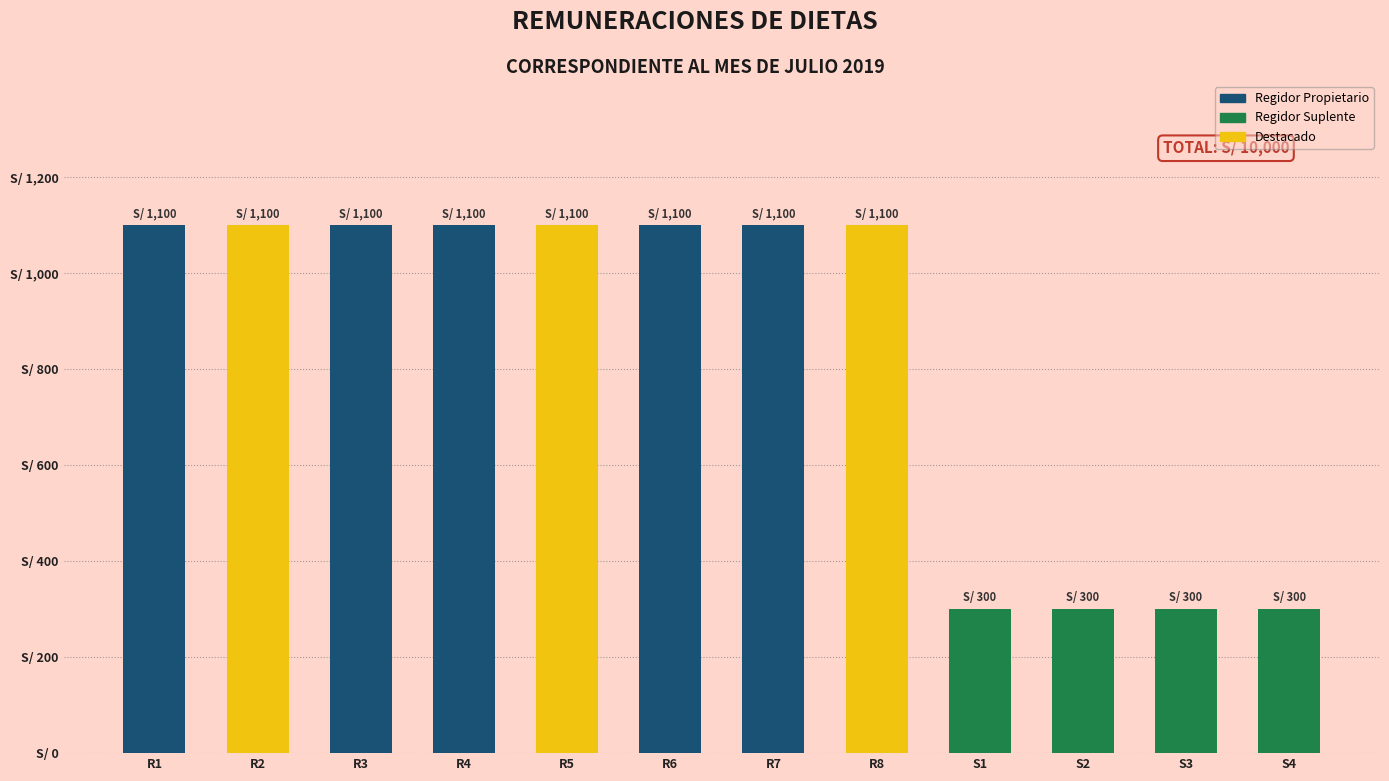

Reading left to right, what are all the values shown in this chart?

R1=1100	R2=1100	R3=1100	R4=1100	R5=1100	R6=1100	R7=1100	R8=1100	S1=300	S2=300	S3=300	S4=300